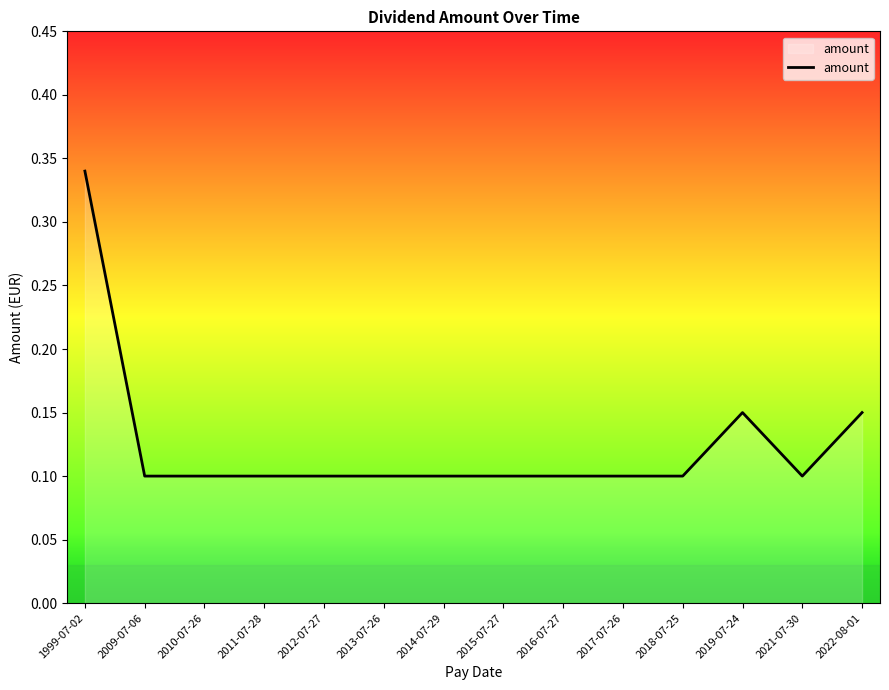

True or false: the data shows 0.0 at 2017-07-26.

False